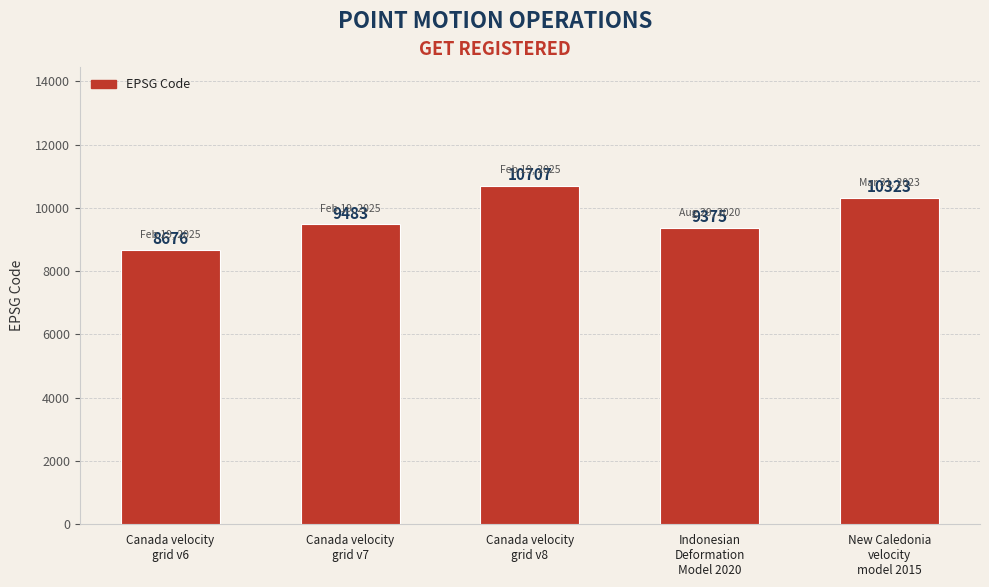

Does the chart contain any negative values?

No